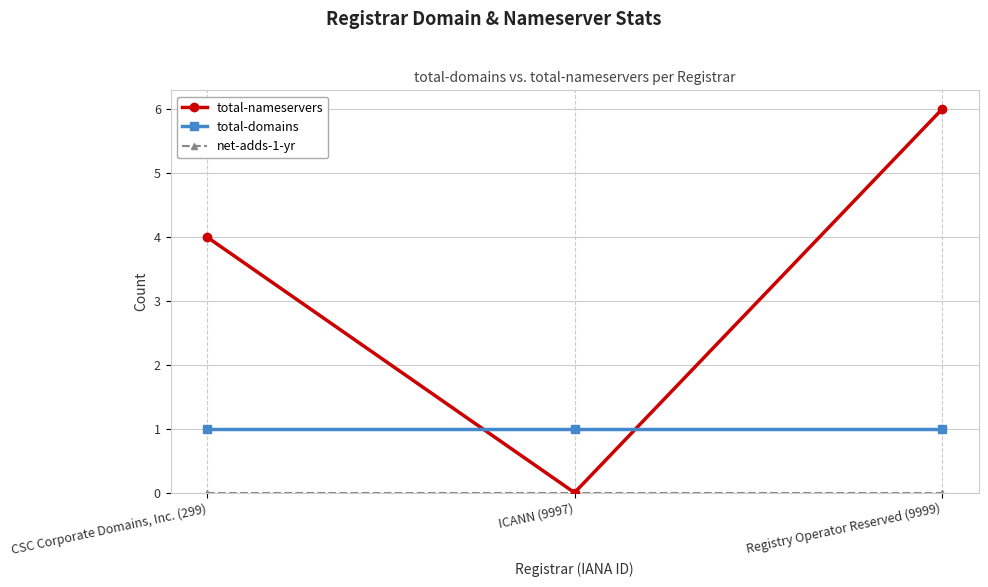

How many categories are shown in the chart?

3